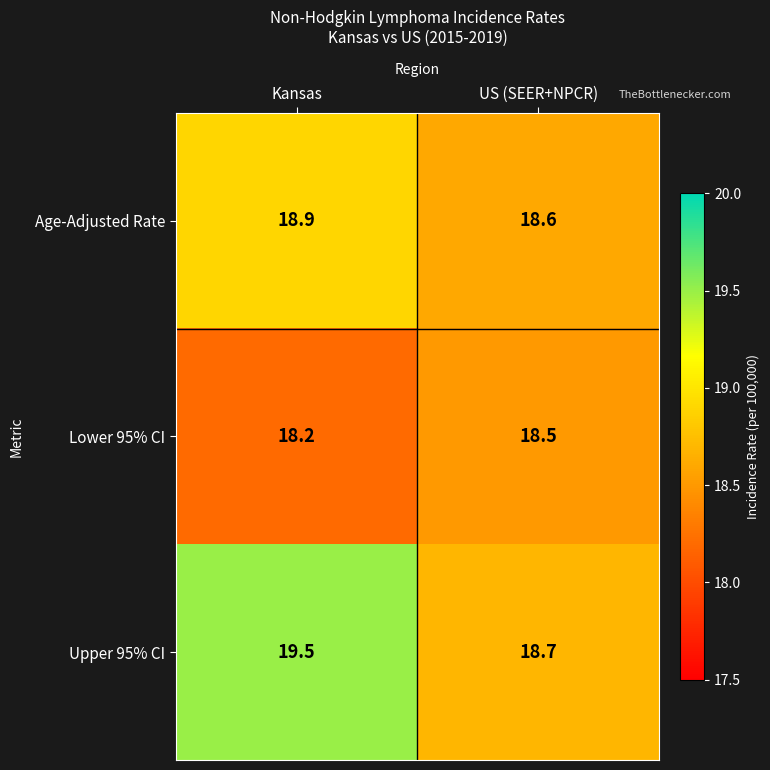

Rank the series at US (SEER+NPCR) from lowest to highest value.

Lower 95% CI, Age-Adjusted Rate, Upper 95% CI